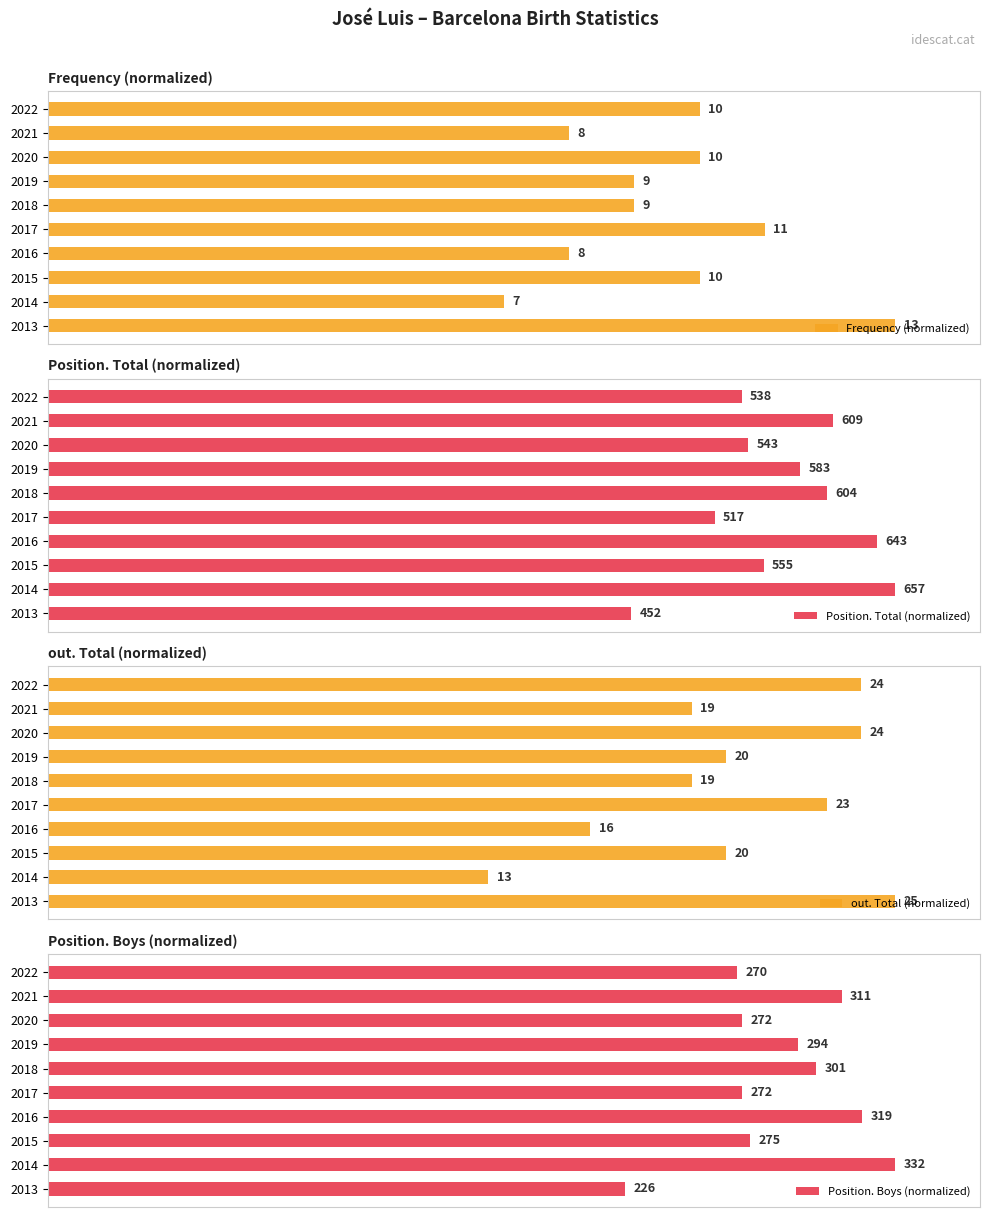

What are all the series names shown in the legend?

Frequency (normalized), Position. Total (normalized), out. Total (normalized), Position. Boys (normalized)